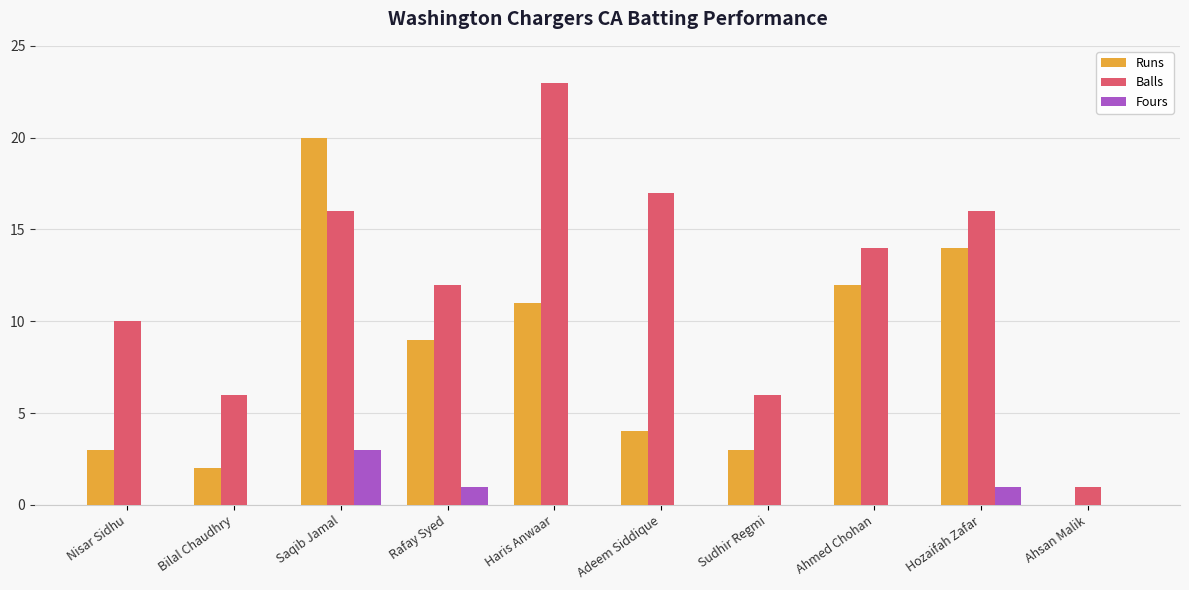

Reading left to right, extract all data points from this chart.

Runs: Nisar Sidhu=3	Bilal Chaudhry=2	Saqib Jamal=20	Rafay Syed=9	Haris Anwaar=11	Adeem Siddique=4	Sudhir Regmi=3	Ahmed Chohan=12	Hozaifah Zafar=14	Ahsan Malik=0
Balls: Nisar Sidhu=10	Bilal Chaudhry=6	Saqib Jamal=16	Rafay Syed=12	Haris Anwaar=23	Adeem Siddique=17	Sudhir Regmi=6	Ahmed Chohan=14	Hozaifah Zafar=16	Ahsan Malik=1
Fours: Nisar Sidhu=0	Bilal Chaudhry=0	Saqib Jamal=3	Rafay Syed=1	Haris Anwaar=0	Adeem Siddique=0	Sudhir Regmi=0	Ahmed Chohan=0	Hozaifah Zafar=1	Ahsan Malik=0